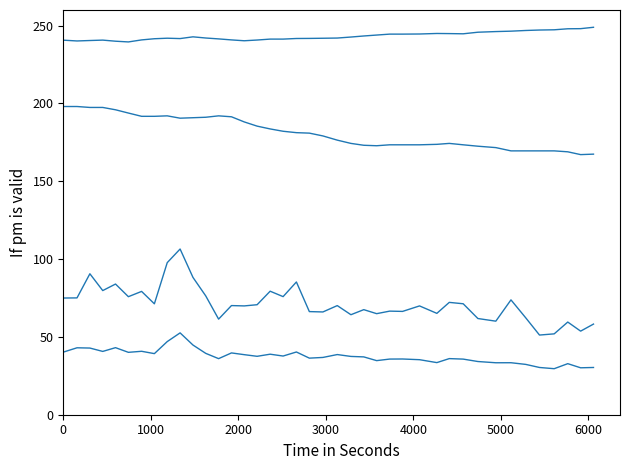

Reading left to right, extract all data points from this chart.

SDS_P1: 75.0	75.0	90.5	79.8	84.0	75.8	79.2	71.2	97.7	106.5	88.2	76.3	61.4	70.1	69.9	70.7	79.3	75.9	85.3	66.2	66.0	70.1	64.2	67.5	64.9	66.5	66.4	69.9	65.1	72.2	71.3	61.8	60.1	73.8	62.2	51.2	52.0	59.5	53.7	58.2
SDS_P2: 40.3	43.0	42.8	40.7	43.1	40.1	40.8	39.2	47.0	52.6	44.8	39.4	36.0	39.7	38.6	37.5	38.9	37.7	40.3	36.4	36.8	38.6	37.5	37.1	34.8	35.8	35.8	35.4	33.5	36.0	35.7	34.2	33.4	33.4	32.3	30.4	29.6	32.8	30.1	30.4
BME280_humidity (scaled): 240.6	240.1	240.4	240.7	240.0	239.5	240.8	241.5	241.9	241.6	242.8	242.0	241.4	240.8	240.2	240.7	241.3	241.3	241.7	241.7	241.9	242.0	242.6	243.3	243.9	244.5	244.5	244.6	244.9	244.8	244.7	245.7	246.1	246.4	246.8	247.1	247.3	247.9	248.0	248.9
BME280_temperature (scaled): 198.0	198.0	197.4	197.4	195.9	193.8	191.7	191.7	192.0	190.5	190.8	191.1	192.0	191.4	188.1	185.4	183.6	182.1	181.2	180.9	179.1	176.4	174.3	173.1	172.8	173.4	173.4	173.4	173.7	174.3	173.4	172.5	171.6	169.5	169.5	169.5	169.5	168.9	167.1	167.4